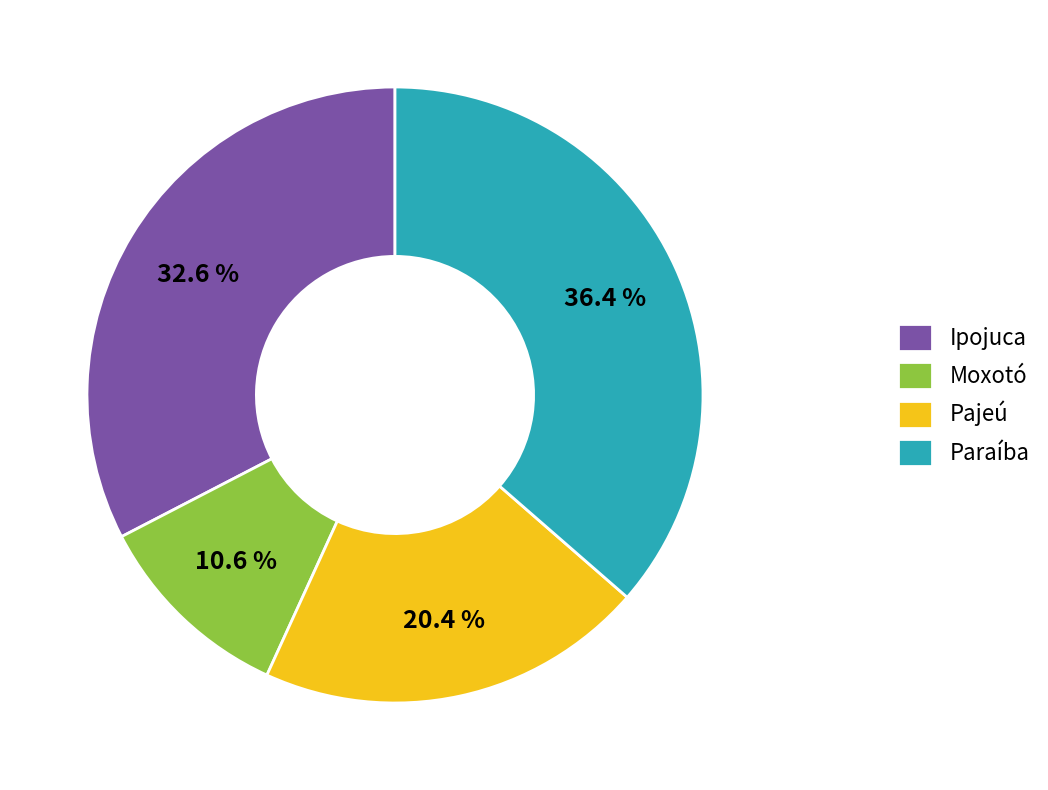

True or false: Ipojuca accounts for 38% of the total.

False